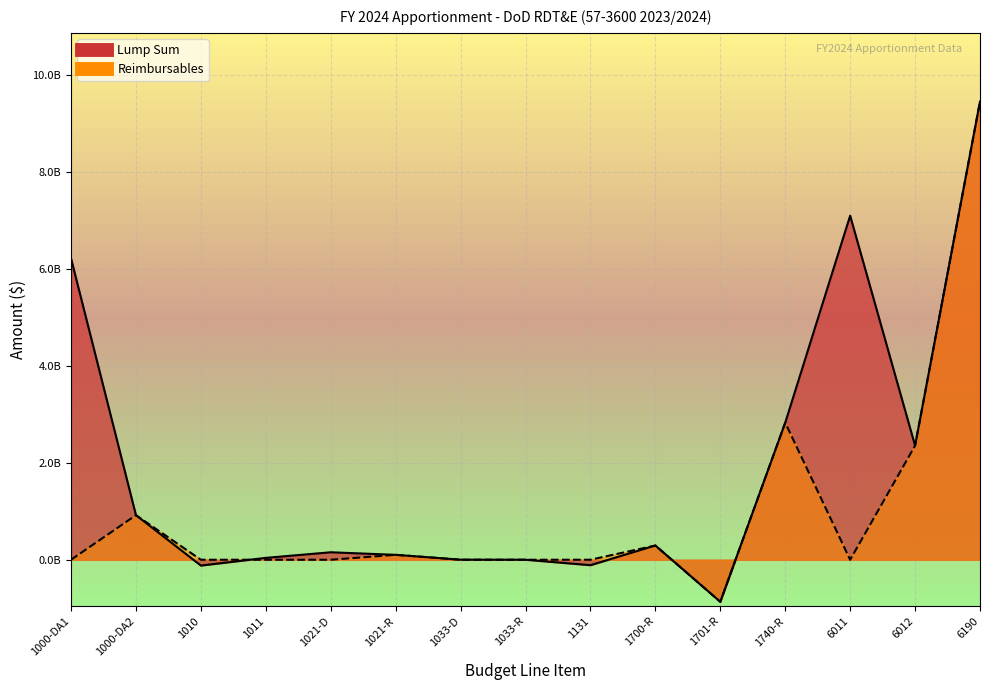

What is the label of the 13th point from the left?

6011